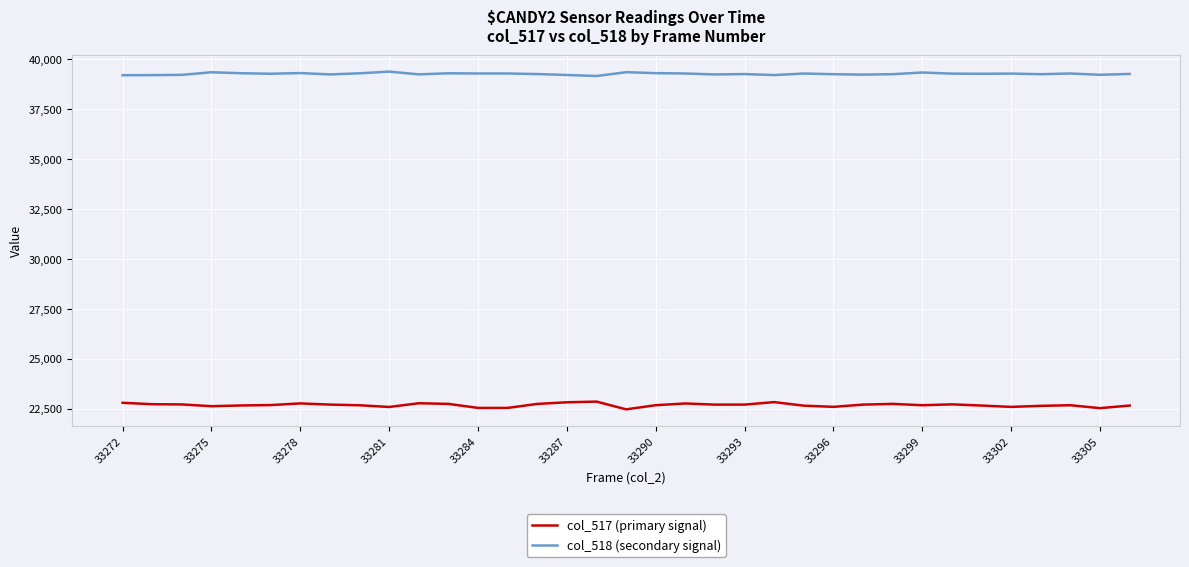

What is the minimum value for col_517 (primary signal)?

22466